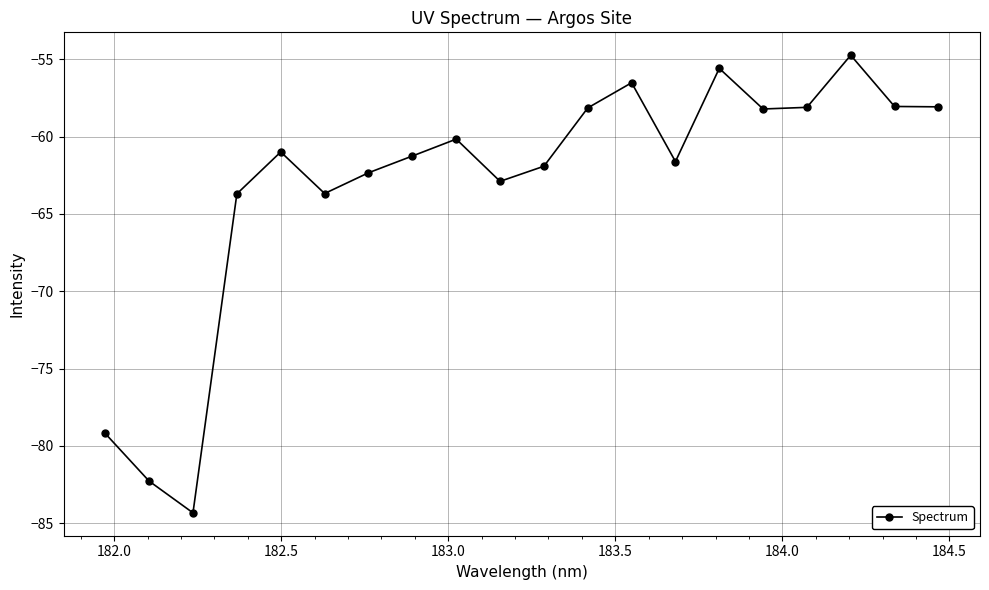

What is the greatest value displayed?

-54.7